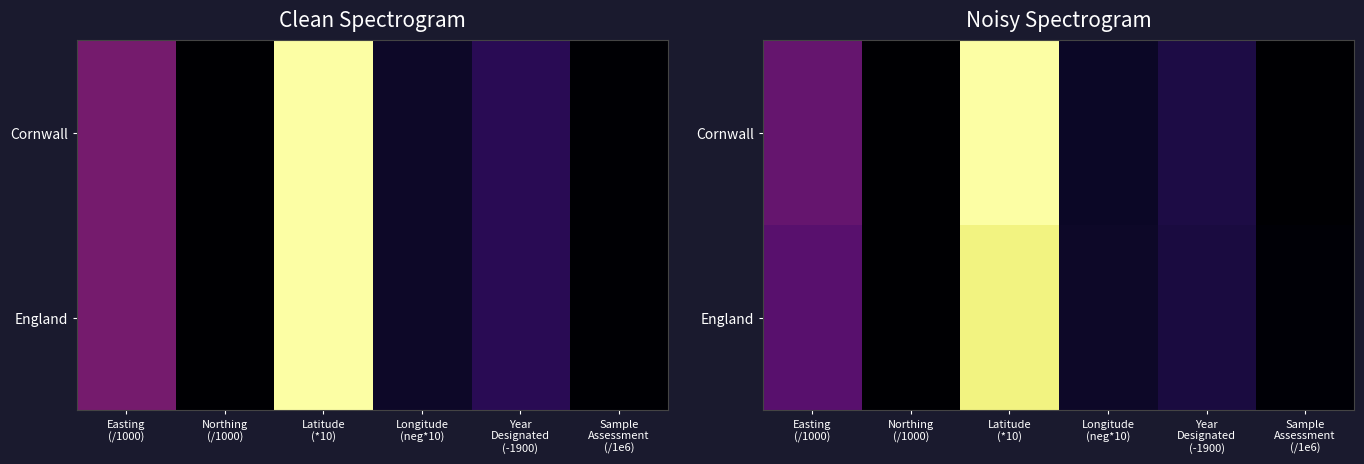

At how many categories does at least one series exceed 0?

6